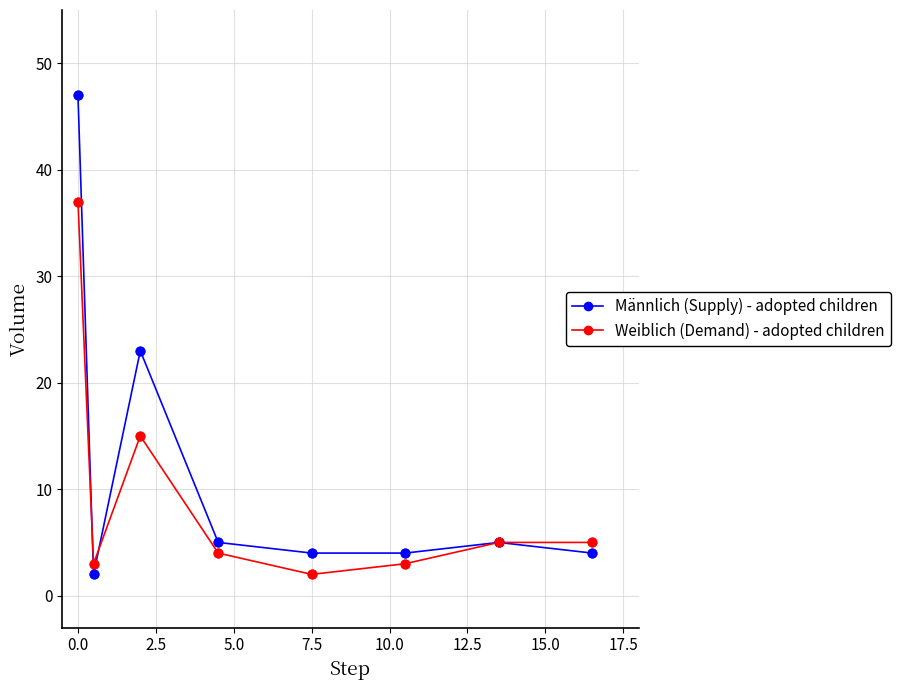

Which series has the largest range (max minus min)?

Männlich (Supply) - adopted children